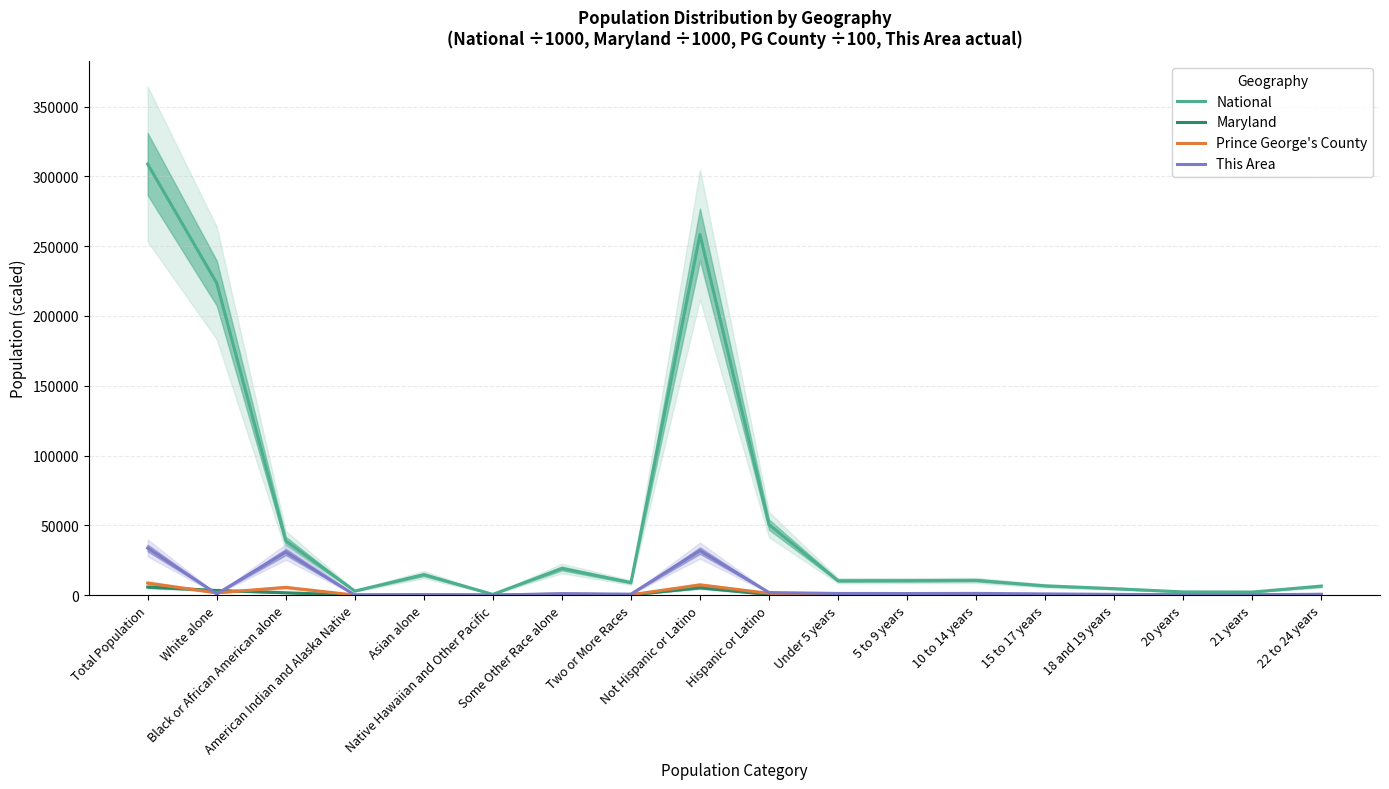

Rank the categories by Maryland value from highest to lowest.

Total Population, Not Hispanic or Latino, White alone, Black or African American alone, Hispanic or Latino, Asian alone, Some Other Race alone, 10 to 14 years, 5 to 9 years, Under 5 years, Two or More Races, 15 to 17 years, 22 to 24 years, 18 and 19 years, 20 years, 21 years, American Indian and Alaska Native, Native Hawaiian and Other Pacific